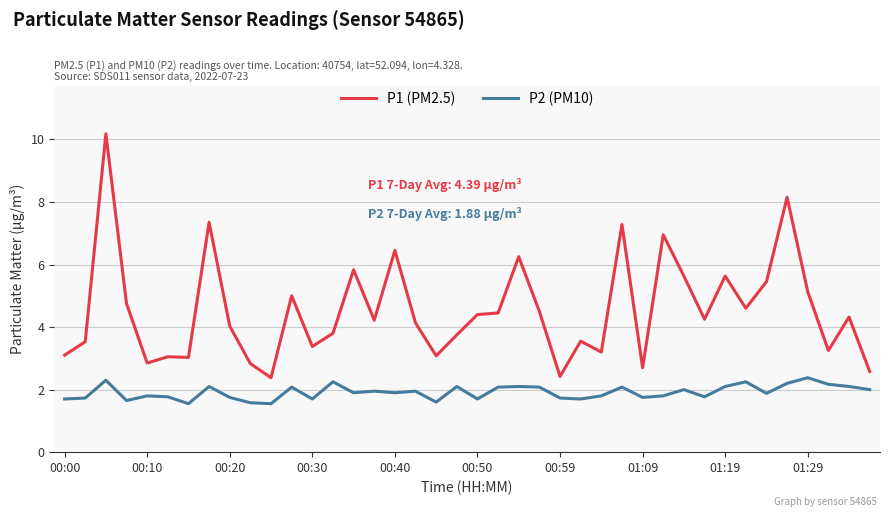

List the series in order of their peak value, lowest first.

P2 (PM10), P1 (PM2.5)